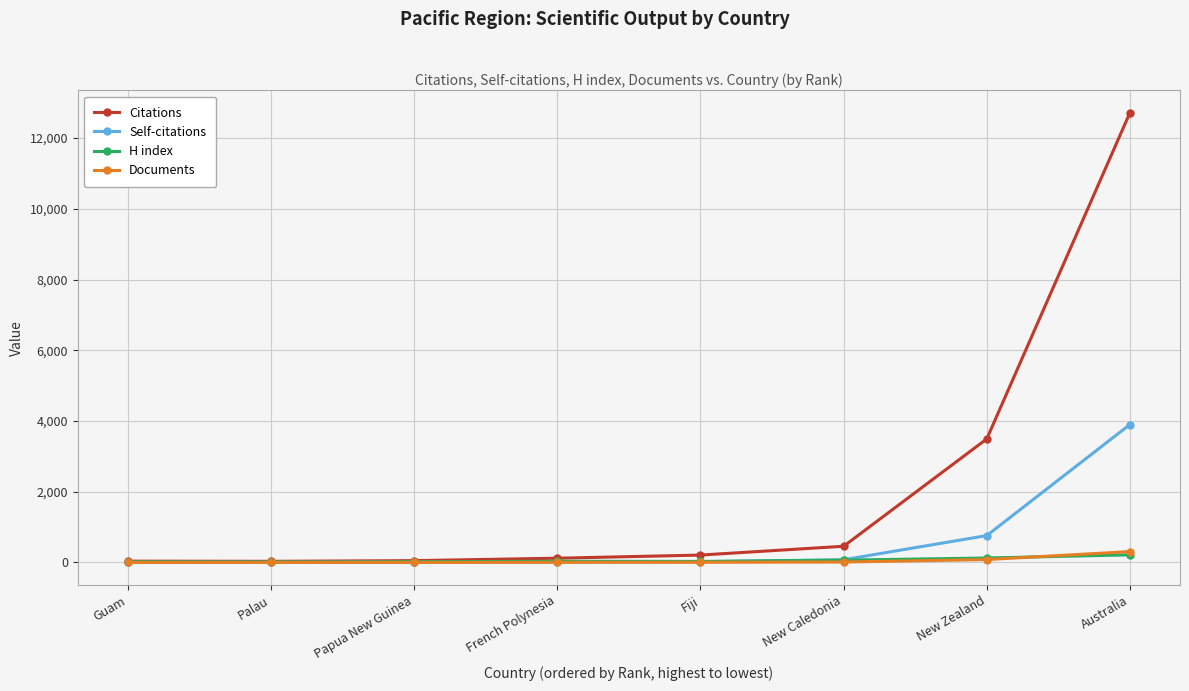

What is the label of the 6th point from the left?

New Caledonia